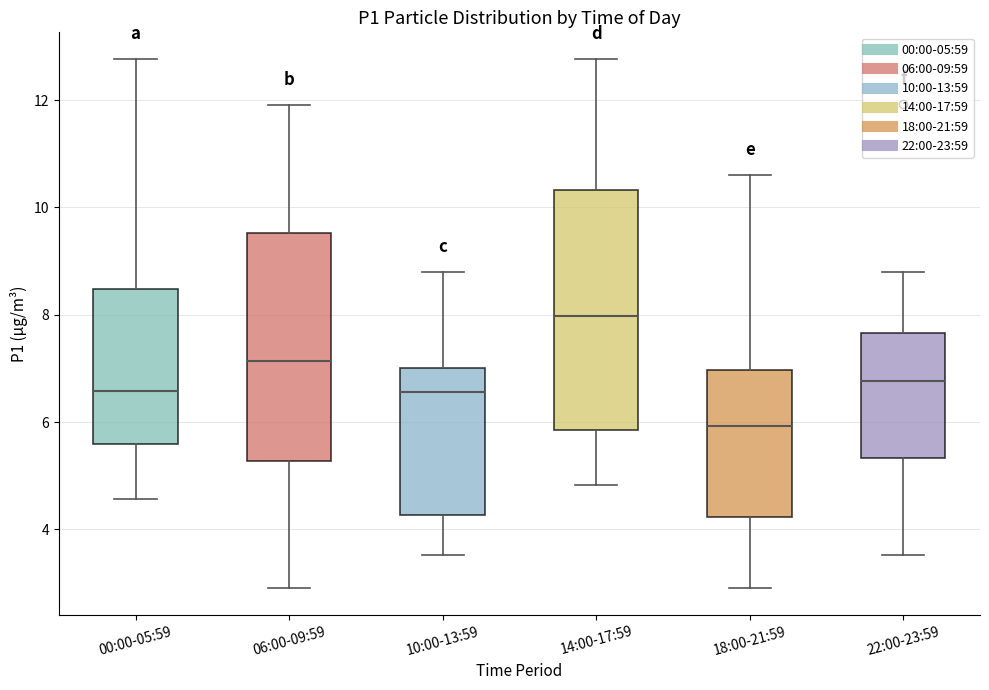

Reading left to right, read every box against the y-axis: the position of its median line, the range the box covers, and the ends of its whiskers. The values are not printed on the chart, so give them approximately, as read against the axis.

00:00-05:59: median 6.6, box 5.6 to 8.4, whiskers 4.6 to 12.8
06:00-09:59: median 7.2, box 5.2 to 9.6, whiskers 3.0 to 12.0
10:00-13:59: median 6.6, box 4.2 to 7.0, whiskers 3.6 to 8.8
14:00-17:59: median 8.0, box 5.8 to 10.4, whiskers 4.8 to 12.8
18:00-21:59: median 6.0, box 4.2 to 7.0, whiskers 3.0 to 10.6
22:00-23:59: median 6.8, box 5.4 to 7.6, whiskers 3.6 to 8.8